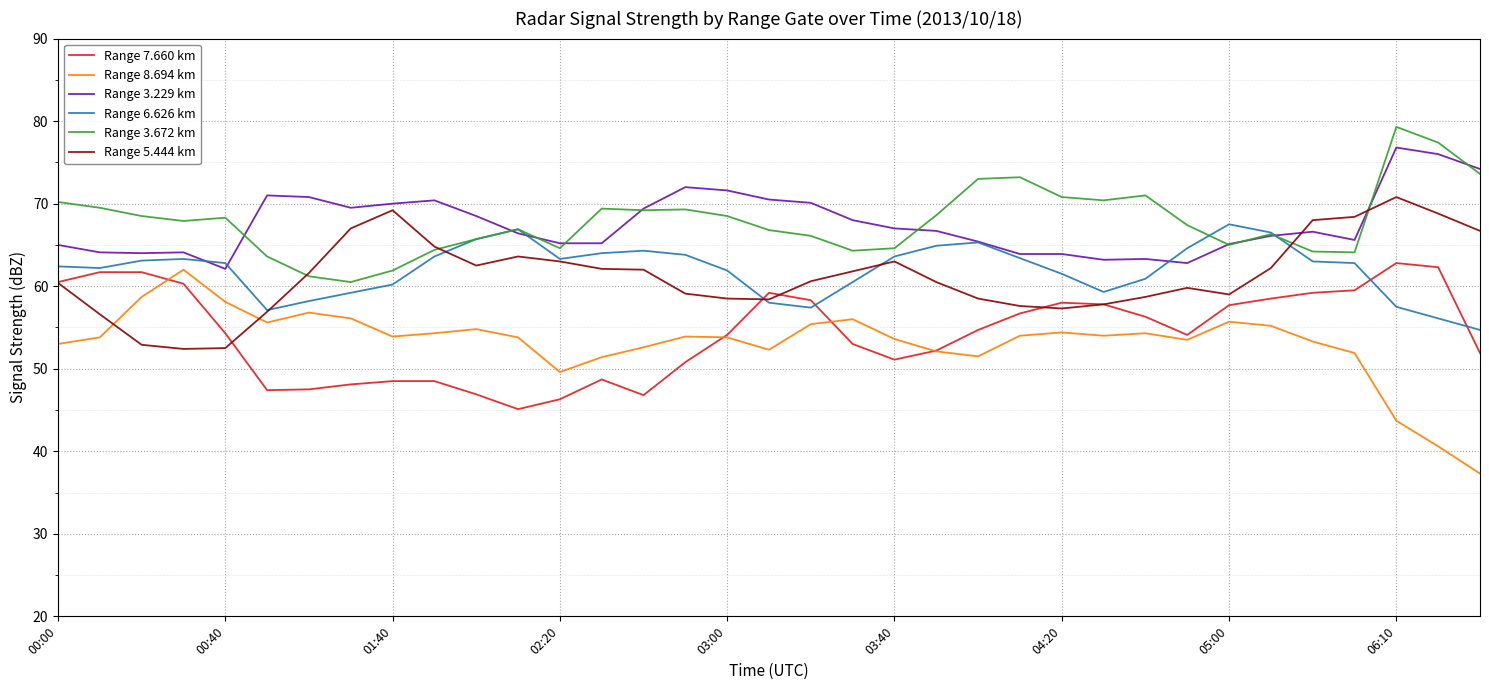

True or false: Range 3.229 km and Range 8.694 km intersect in this chart.

False